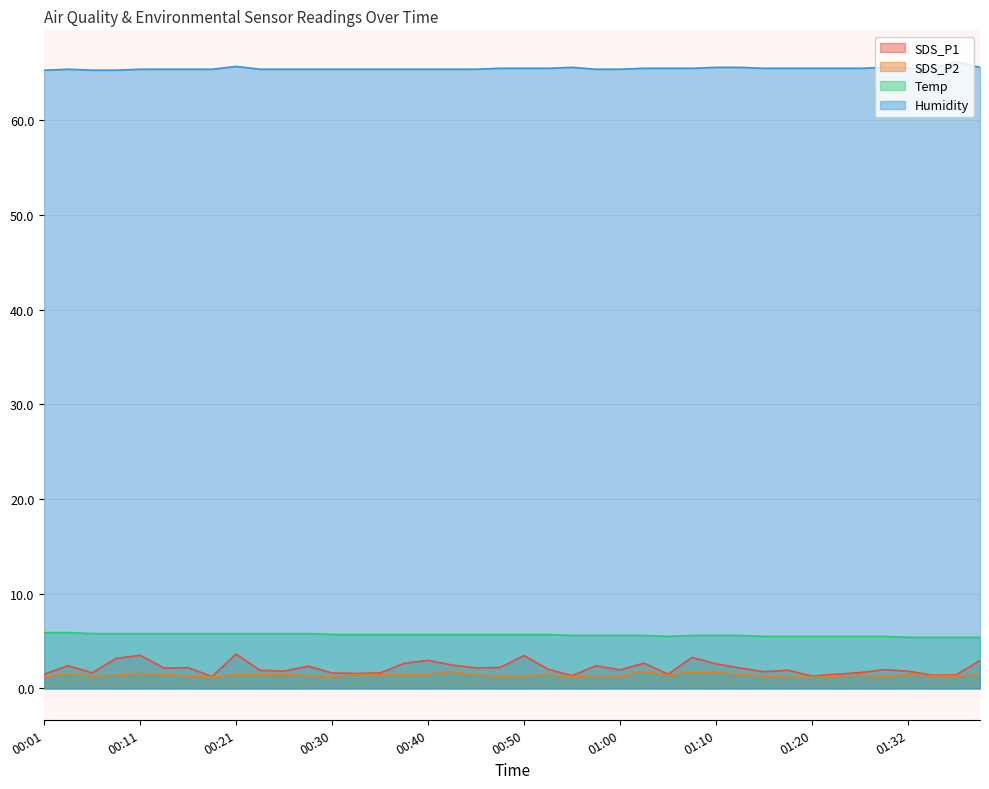

Reading left to right, what are all the values shown in this chart?

SDS_P1: 1.5	2.4	1.6	3.2	3.5	2.1	2.2	1.2	3.6	1.9	1.8	2.4	1.6	1.6	1.6	2.6	3.0	2.5	2.2	2.2	3.5	2.0	1.4	2.4	1.9	2.7	1.5	3.3	2.6	2.1	1.8	1.9	1.3	1.5	1.7	2.0	1.8	1.4	1.4	3.0
SDS_P2: 1.2	1.6	1.3	1.4	1.6	1.5	1.3	1.2	1.5	1.5	1.5	1.4	1.2	1.5	1.4	1.4	1.5	1.8	1.4	1.3	1.3	1.4	1.2	1.4	1.3	1.8	1.4	1.7	1.7	1.5	1.3	1.2	1.2	1.3	1.4	1.2	1.5	1.3	1.3	1.5
Temp: 5.9	5.9	5.8	5.8	5.8	5.8	5.8	5.8	5.8	5.8	5.8	5.8	5.7	5.7	5.7	5.7	5.7	5.7	5.7	5.7	5.7	5.7	5.6	5.6	5.6	5.6	5.5	5.6	5.6	5.6	5.5	5.5	5.5	5.5	5.5	5.5	5.4	5.4	5.4	5.4
Humidity: 65.3	65.4	65.3	65.3	65.4	65.4	65.4	65.4	65.7	65.4	65.4	65.4	65.4	65.4	65.4	65.4	65.4	65.4	65.4	65.5	65.5	65.5	65.6	65.4	65.4	65.5	65.5	65.5	65.6	65.6	65.5	65.5	65.5	65.5	65.5	65.6	65.5	65.4	66.2	65.6